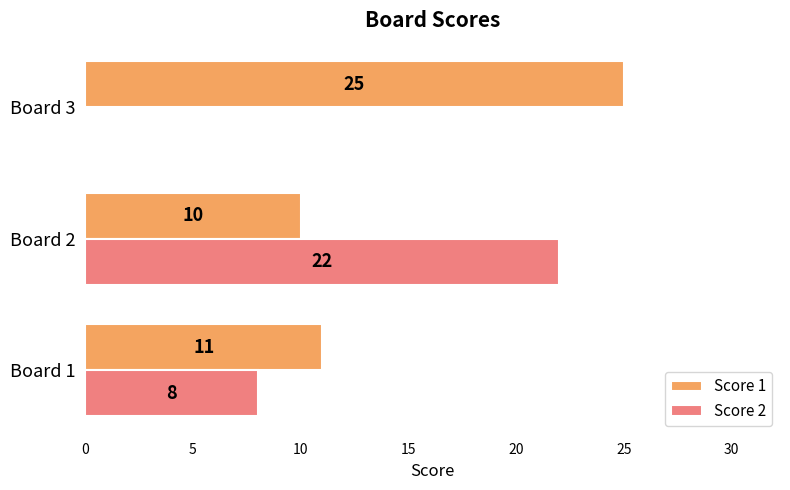

How many distinct data groups are displayed?

2